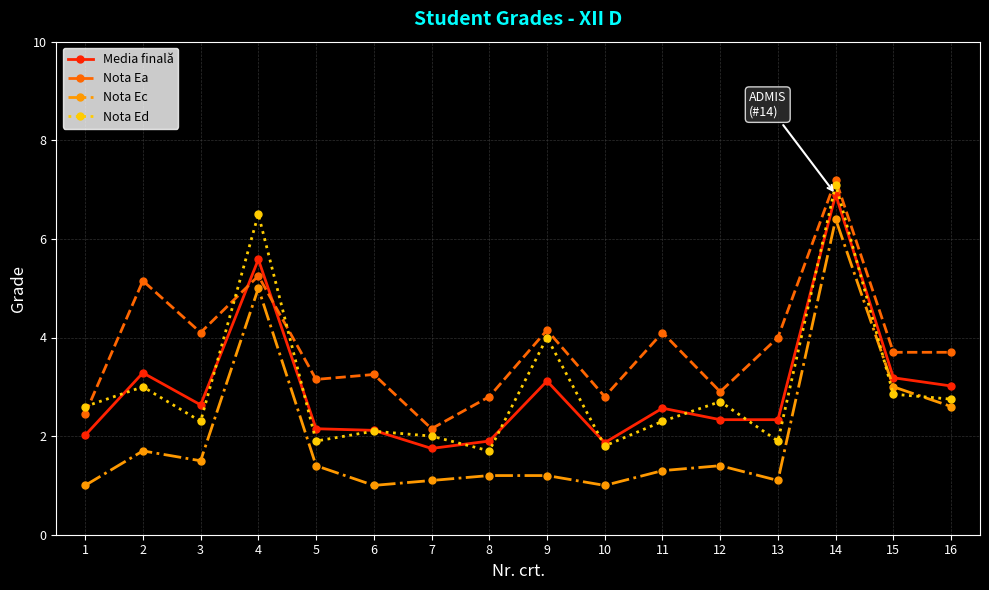

True or false: Media finală has a value of 3.3 at 2.

True